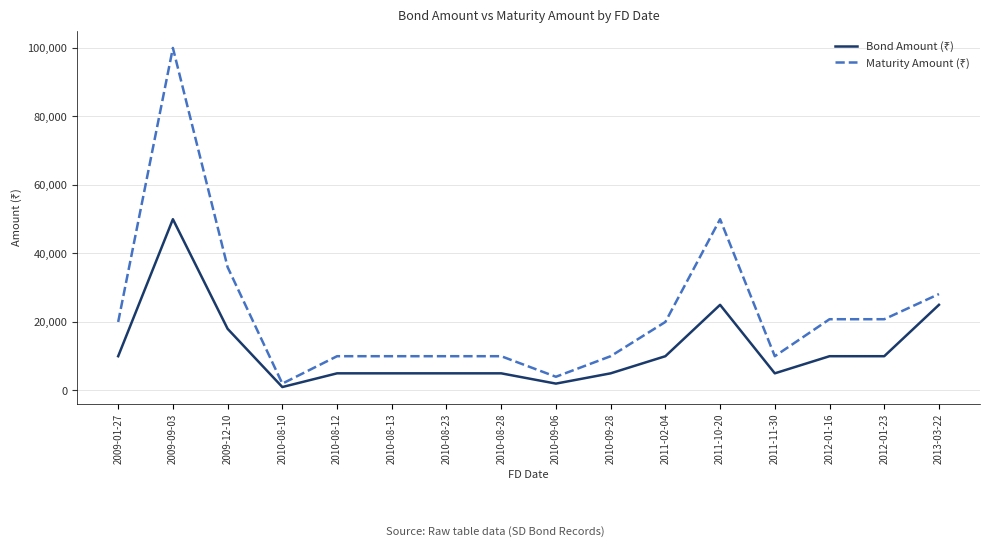

What is the total value across all series at 2010-08-23?

15001